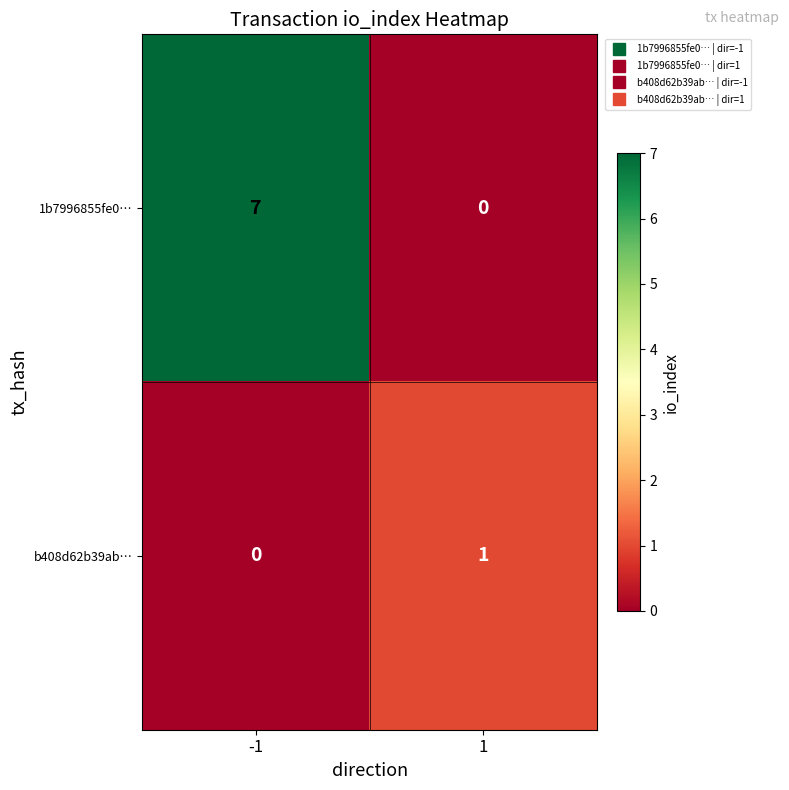

Reading left to right, what are all the values shown in this chart?

1b7996855fe0…: -1=7	1=0
b408d62b39ab…: -1=0	1=1